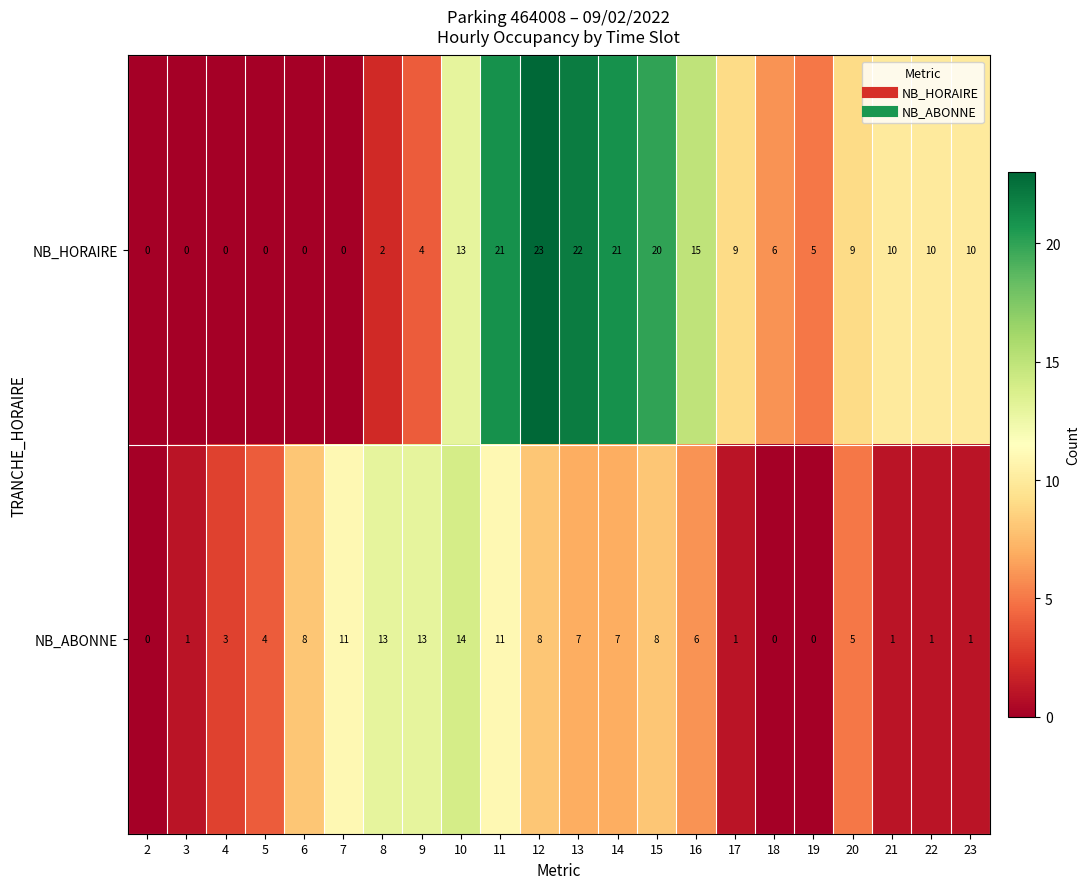

What is the total value across all series at 5?

4